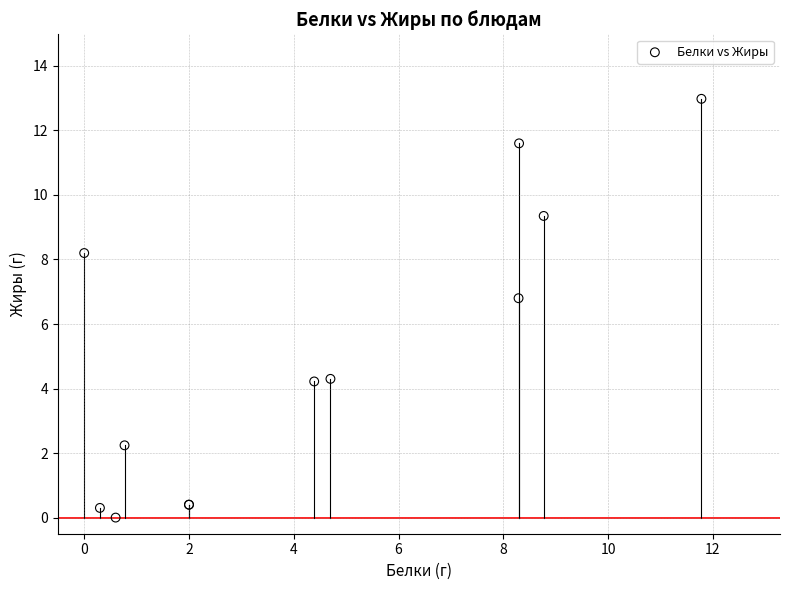

What Y value in the scatter plot is closest to 6?

6.8